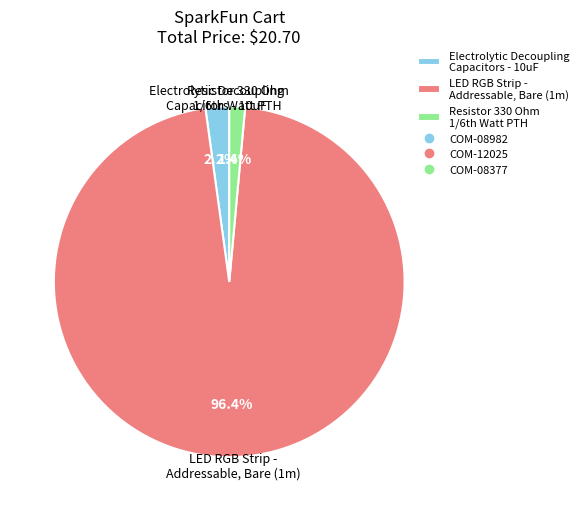

Is the sum of Electrolytic Decoupling Capacitors - 10uF and LED RGB Strip - Addressable, Bare (1m) greater than half?

Yes